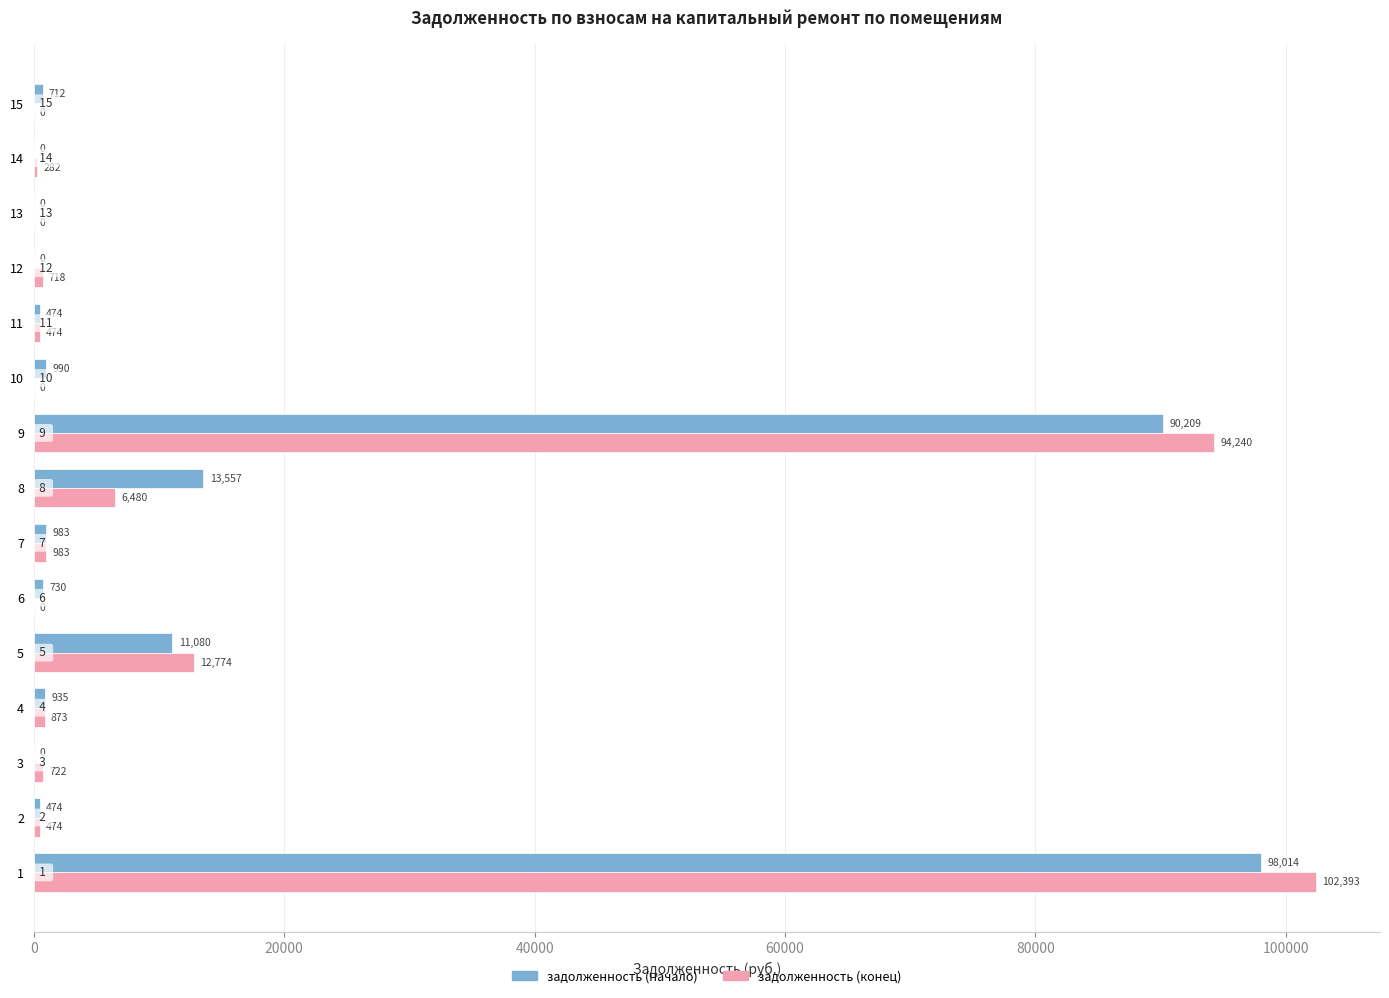

Between 1 and 7, which series saw the biggest shift?

задолженность (конец)